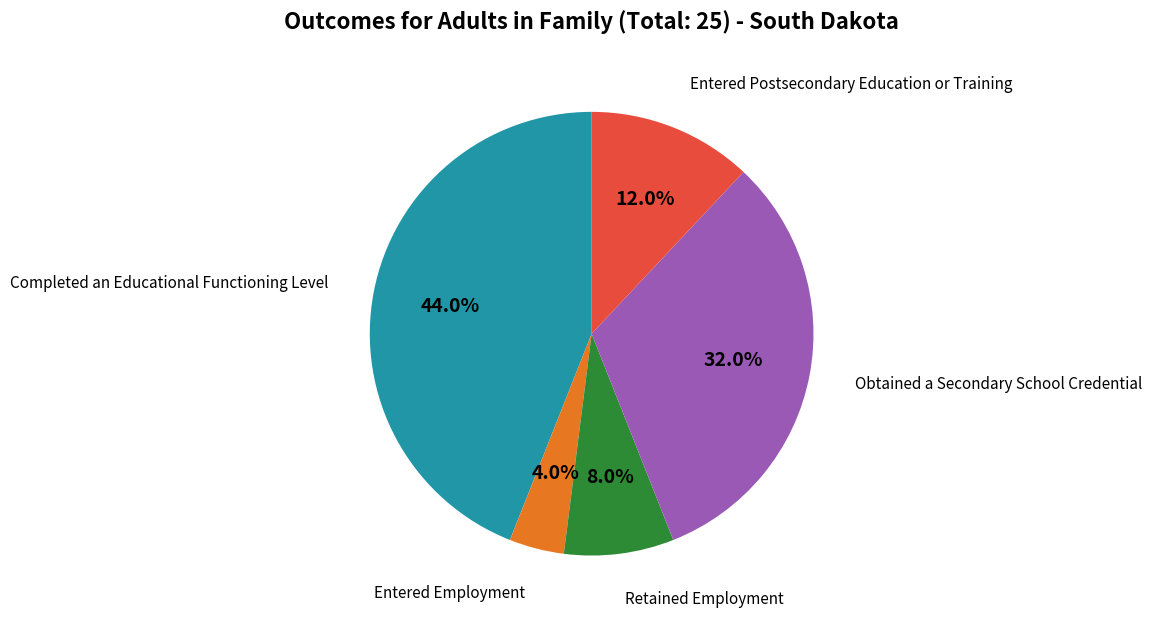

Is there a majority slice in this chart?

No